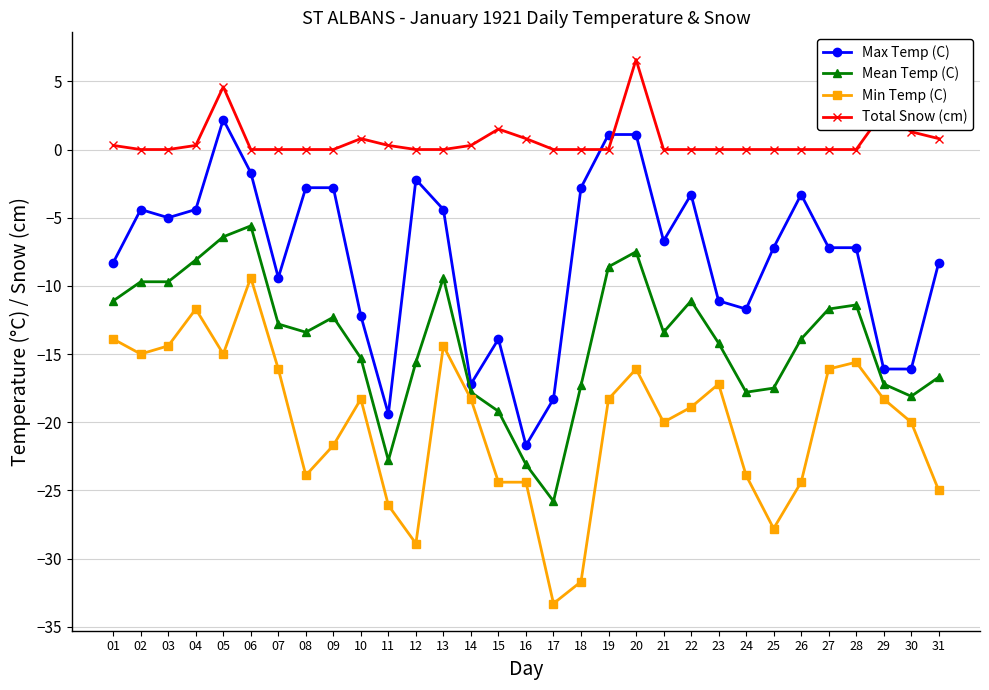

Which series changed the most between 16 and 24?

Max Temp (C)